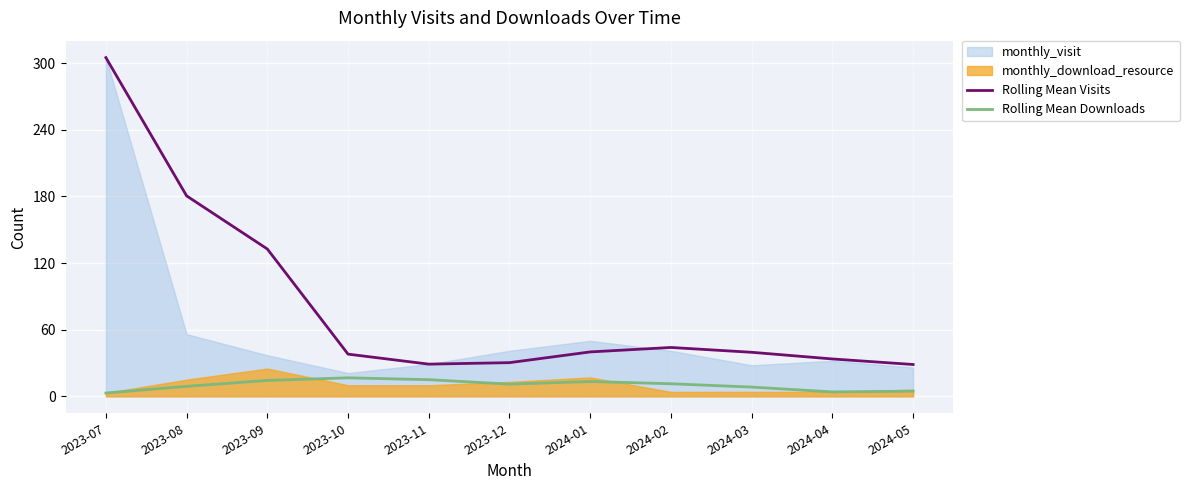

What is the smallest value displayed?

3.0